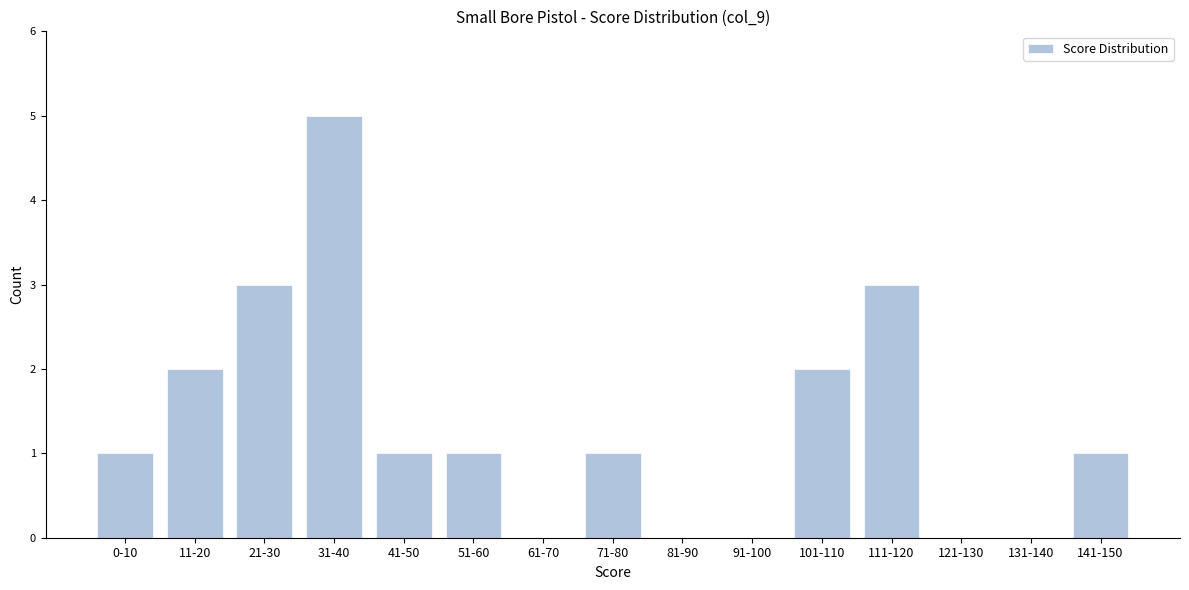

Reading left to right, extract all data points from this chart.

0-10=1	11-20=2	21-30=3	31-40=5	41-50=1	51-60=1	61-70=0	71-80=1	81-90=0	91-100=0	101-110=2	111-120=3	121-130=0	131-140=0	141-150=1